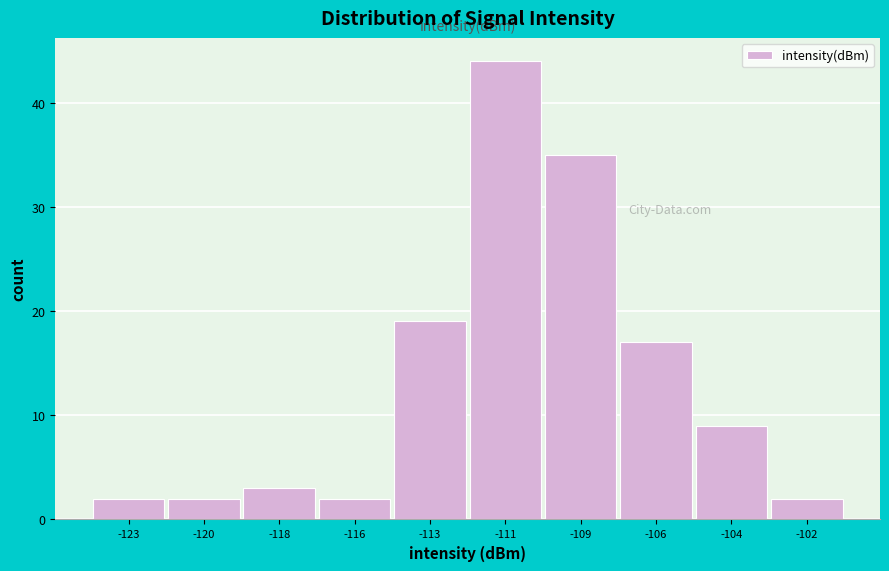

Reading left to right, list all the values displayed in this chart.

2	2	3	2	19	44	35	17	9	2